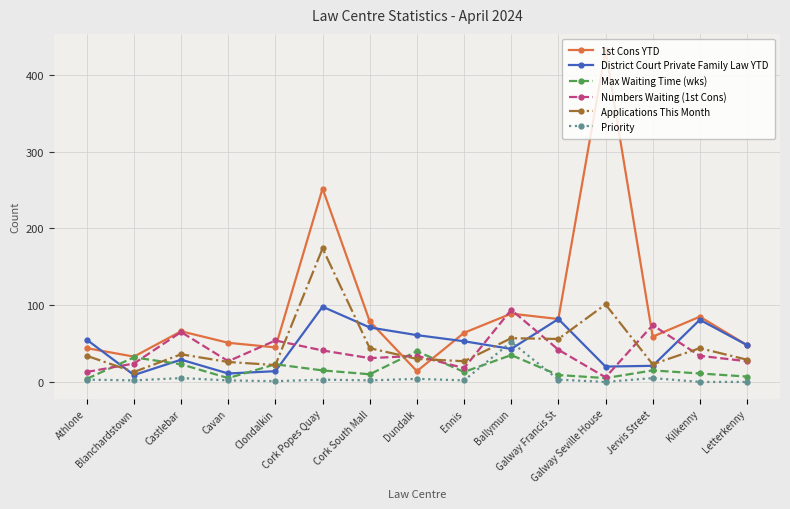

What is the highest value of the Priority series?

52